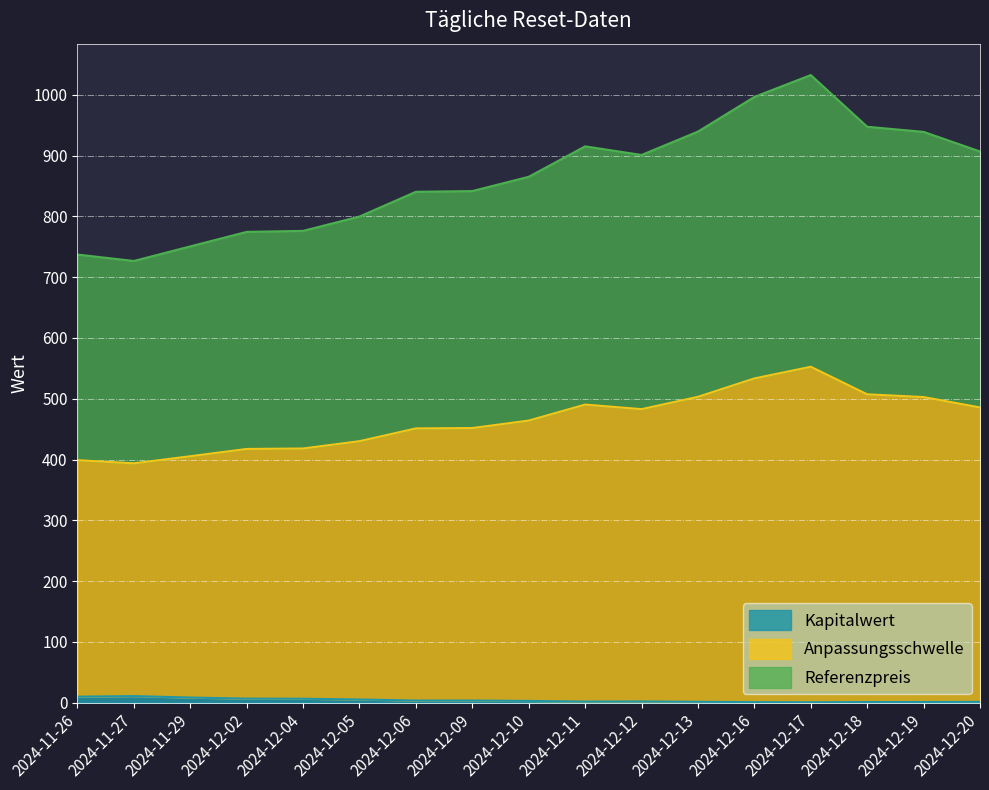

Where is the first local maximum for Anpassungsschwelle?

2024-12-11